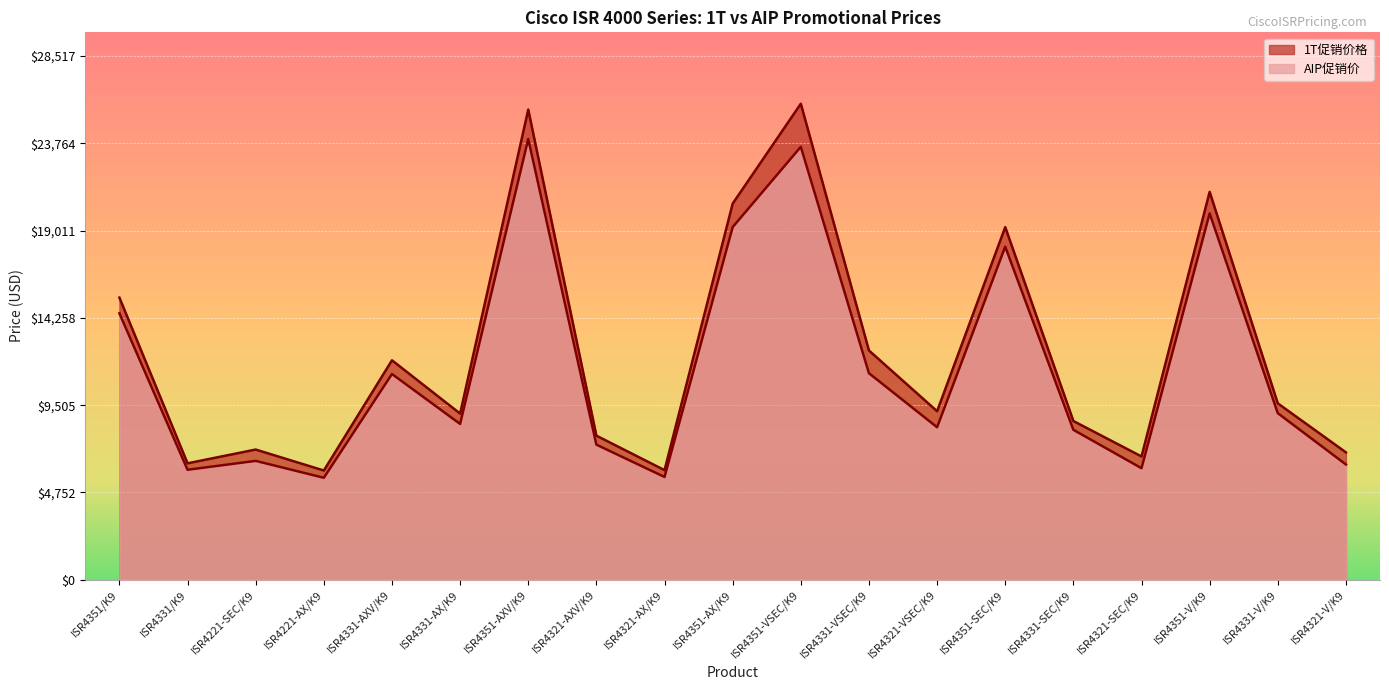

What is the sum of the 1T促销价格 values at ISR4321-VSEC/K9 and ISR4321-SEC/K9?

15885